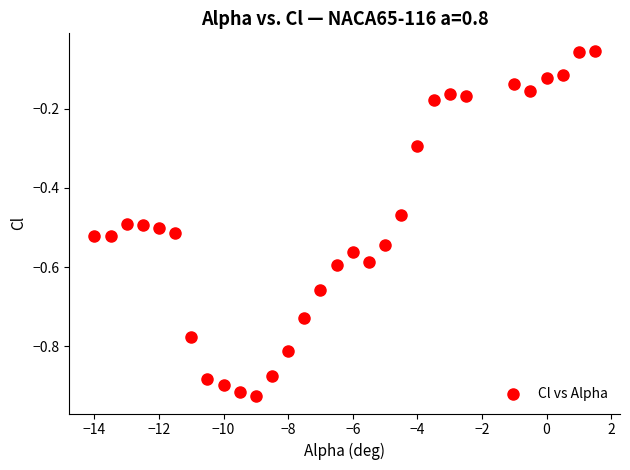

What is the range of Y values (max minus min)?

0.9